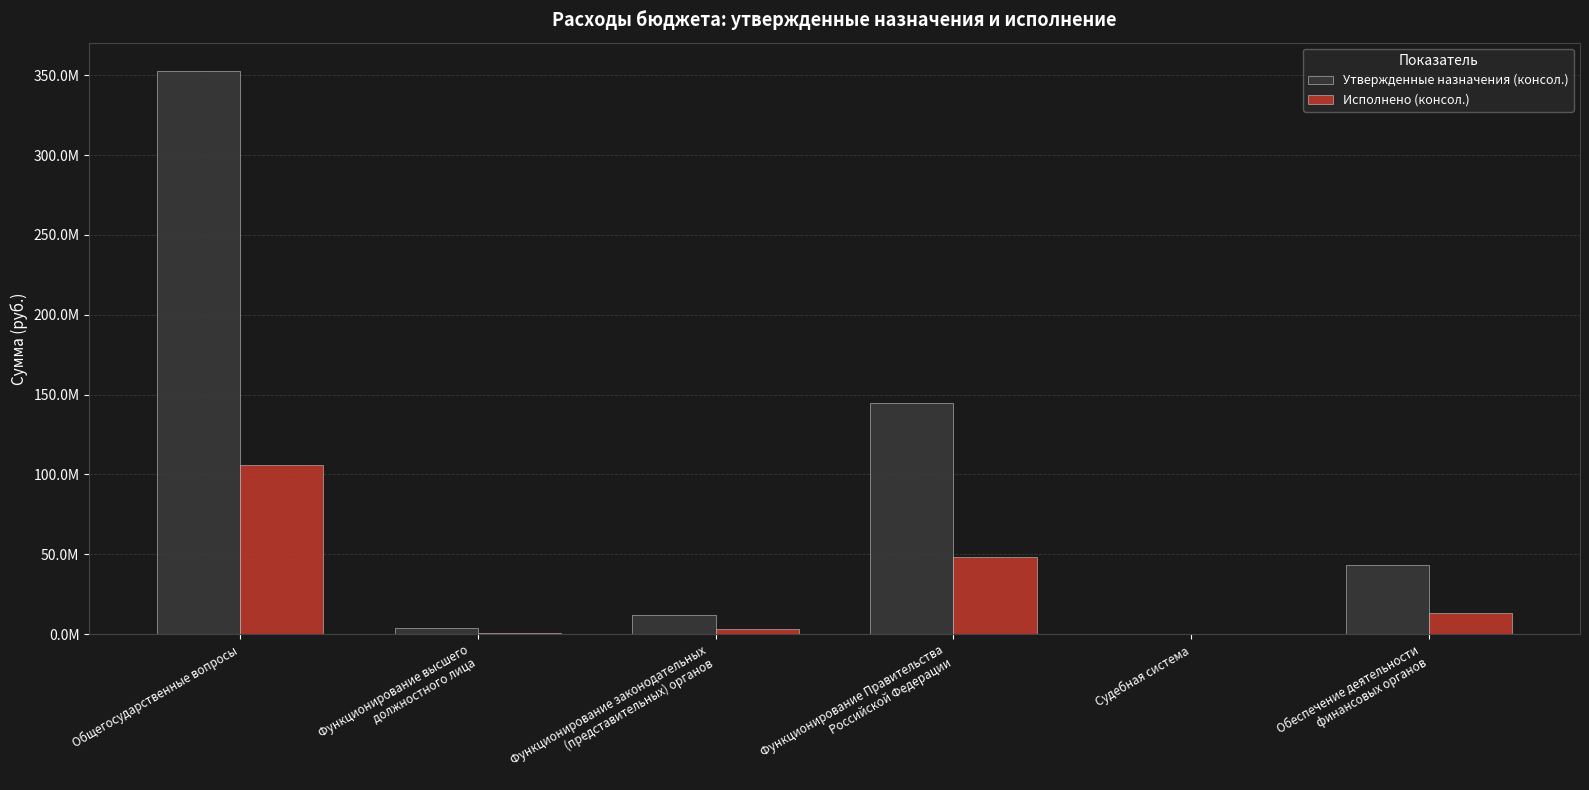

What is the difference between the Исполнено (консол.) values at Обеспечение деятельности
финансовых органов and Общегосударственные вопросы?

93060413.0